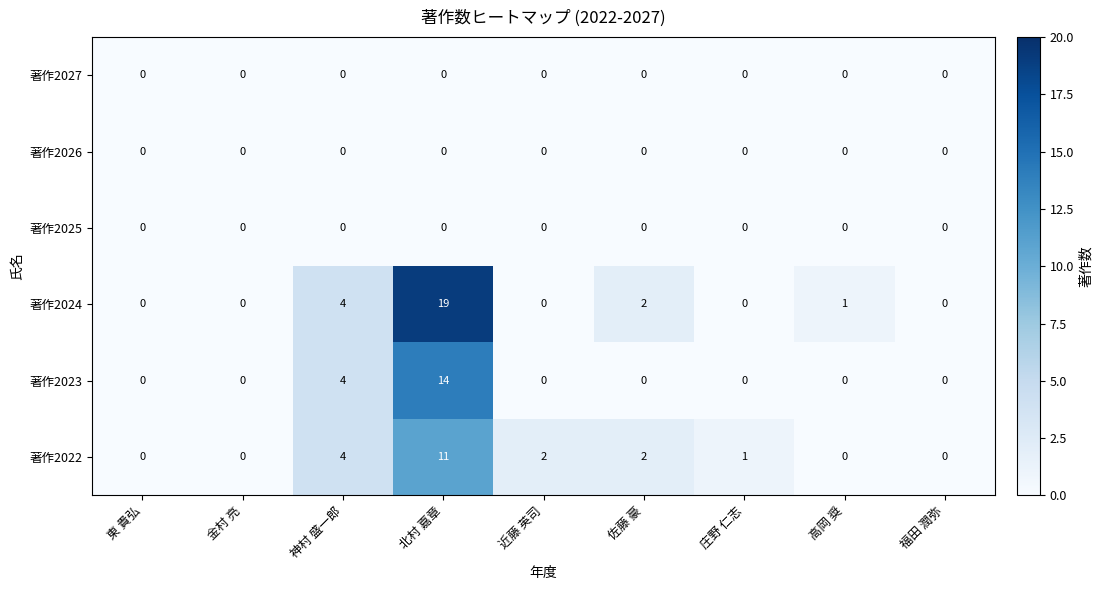

Which series has the widest spread of values?

著作2024